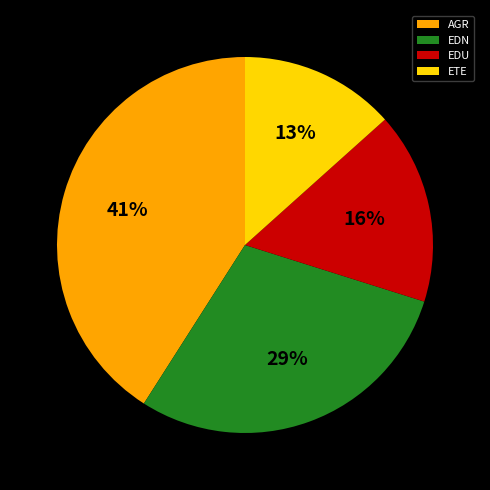

To the nearest percent, what is the difference between the EDN and AGR slice percentages?

12%